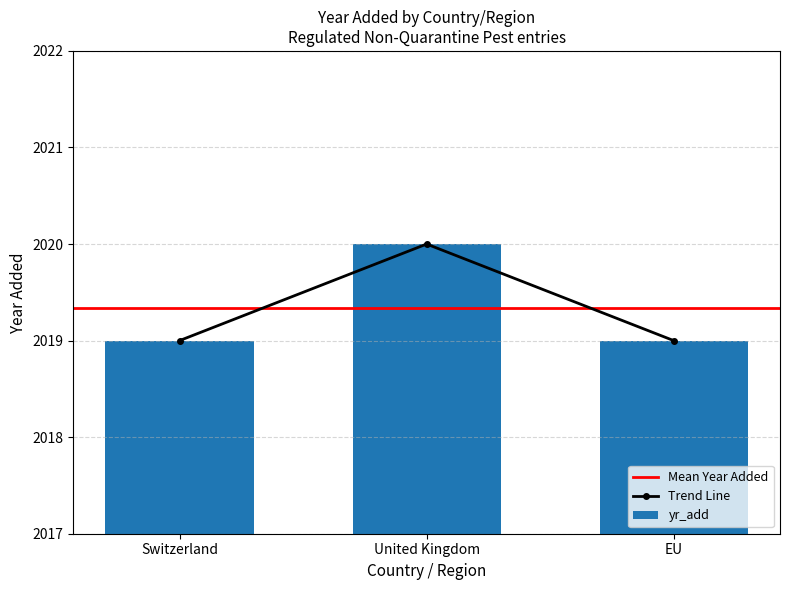

Reading left to right, list all the values displayed in this chart.

Switzerland=2019	United Kingdom=2020	EU=2019